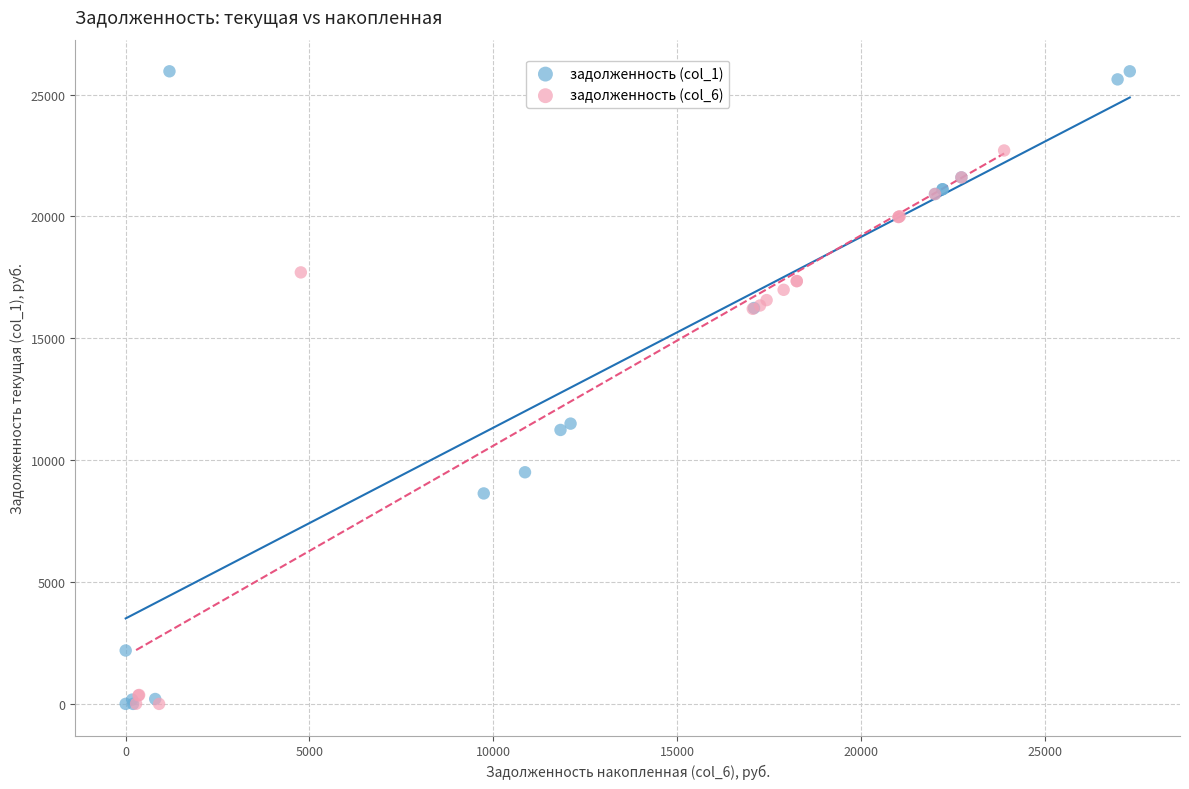

Which series contains the highest Y value?

задолженность (col_1)